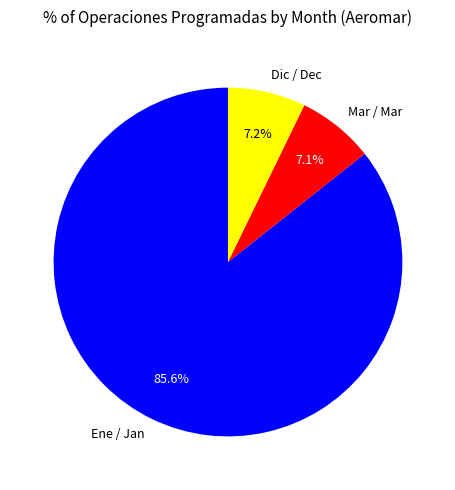

Between Dic / Dec and Ene / Jan, which is larger?

Ene / Jan